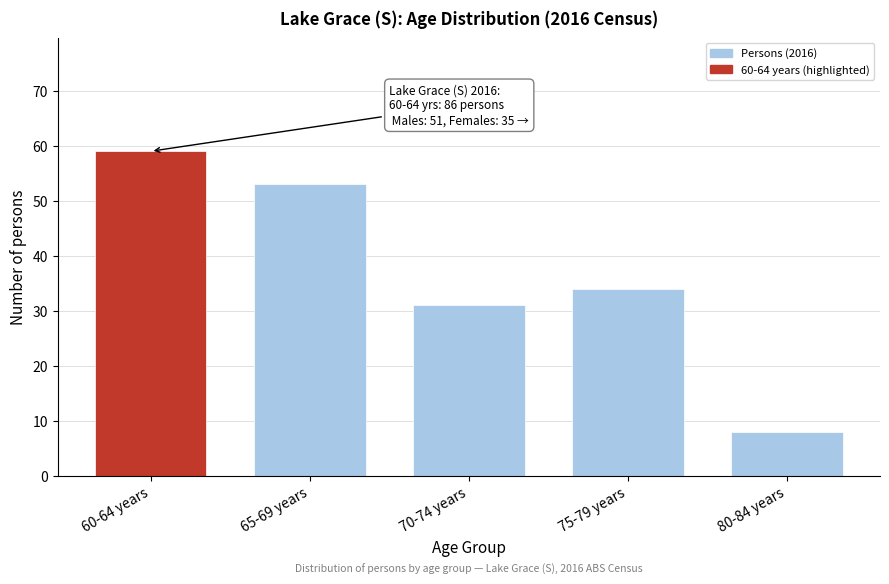

Reading left to right, transcribe all the data shown in this chart.

60-64 years=59	65-69 years=53	70-74 years=31	75-79 years=34	80-84 years=8